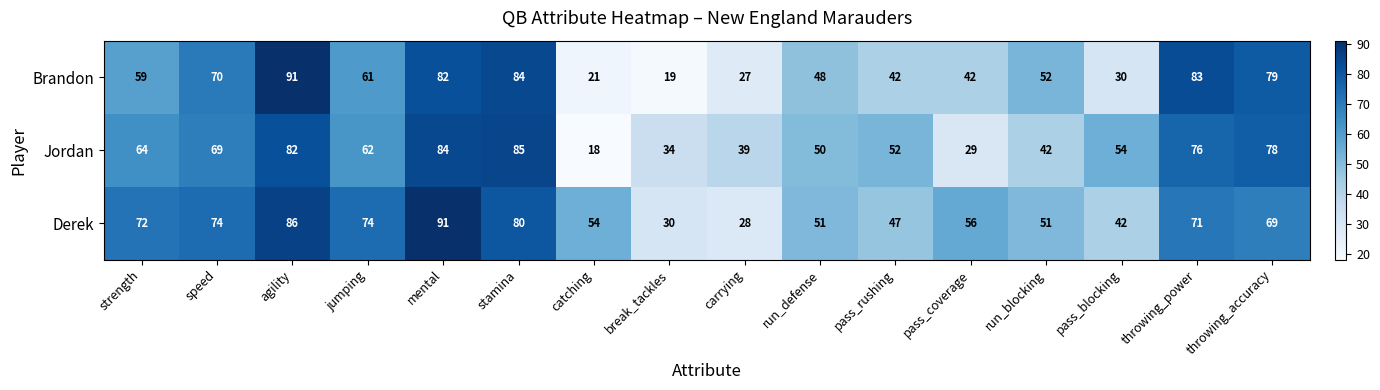

True or false: Jordan has a value of 18 at catching.

True